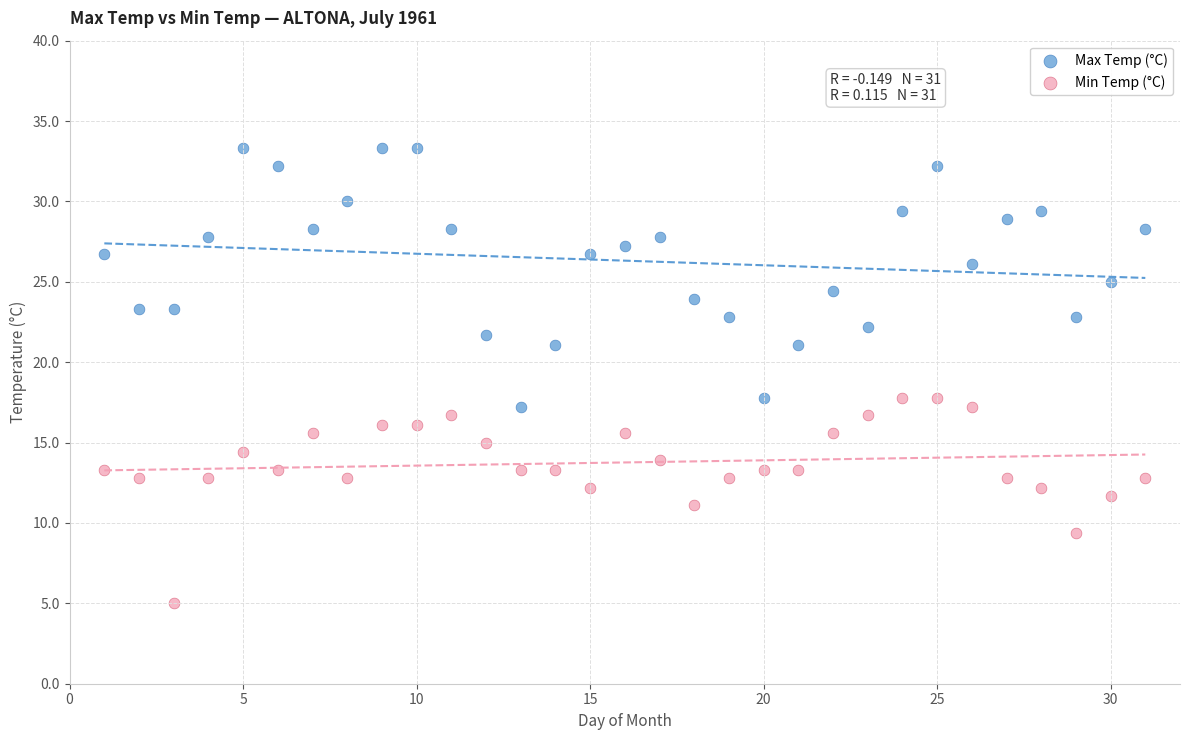

What is the X range (max minus min) for the scatter plot?

30.0